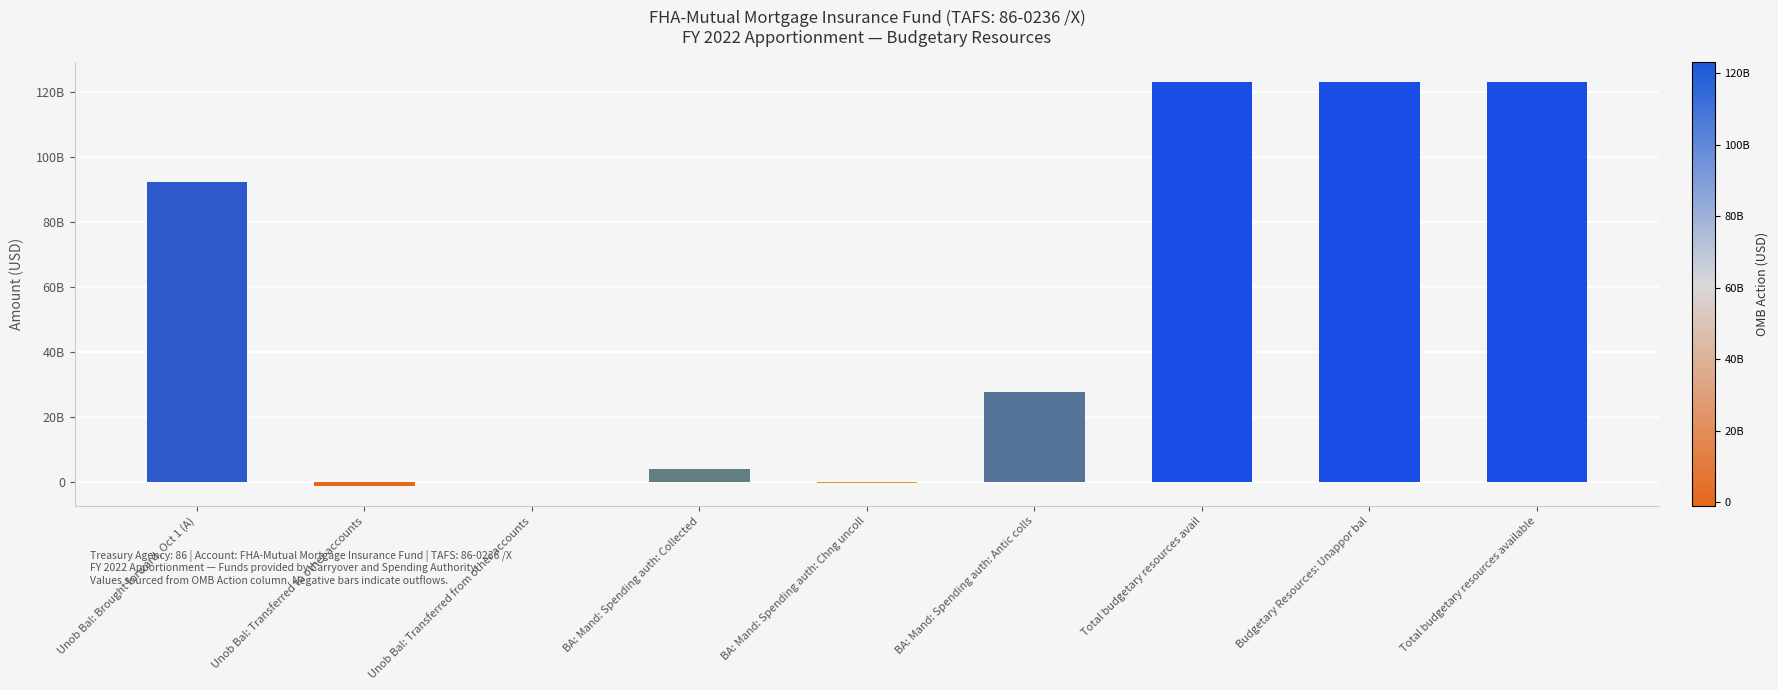

Reading left to right, what are all the values shown in this chart?

92308625667	-1130251352	23000000	4221354268	-256826532	27857472264	123023374315	123023374315	123023374315